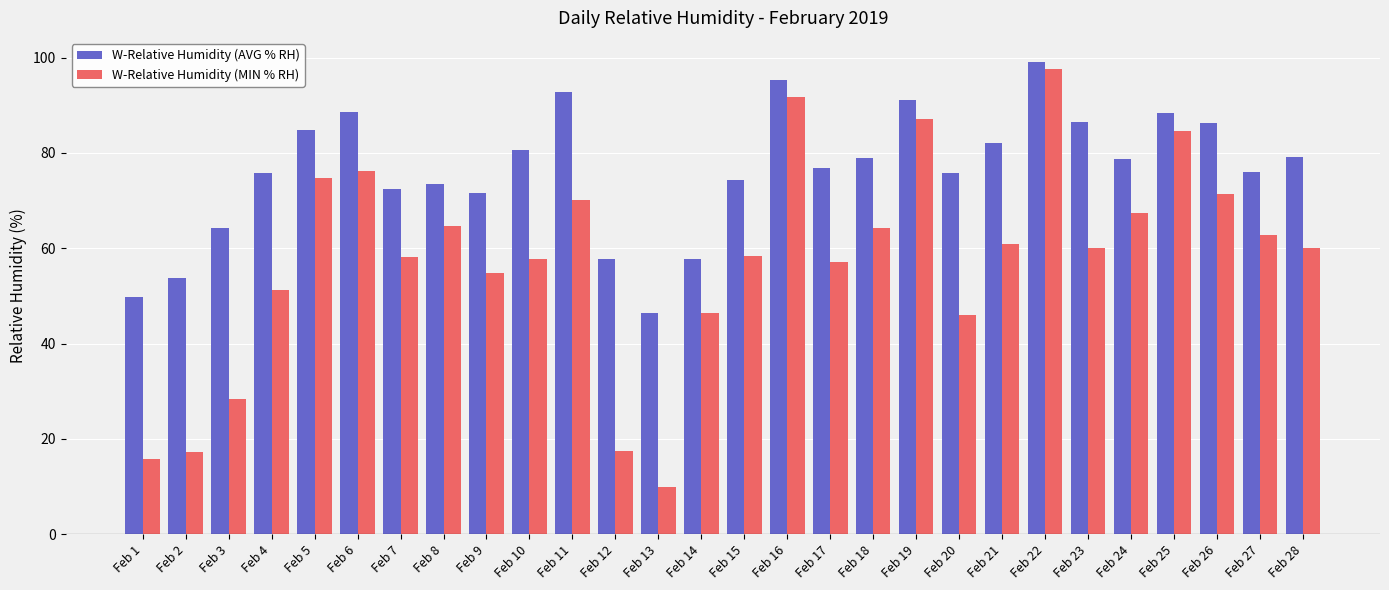

The value of W-Relative Humidity (MIN % RH) at Feb 9 is 26.7. True or false?

False